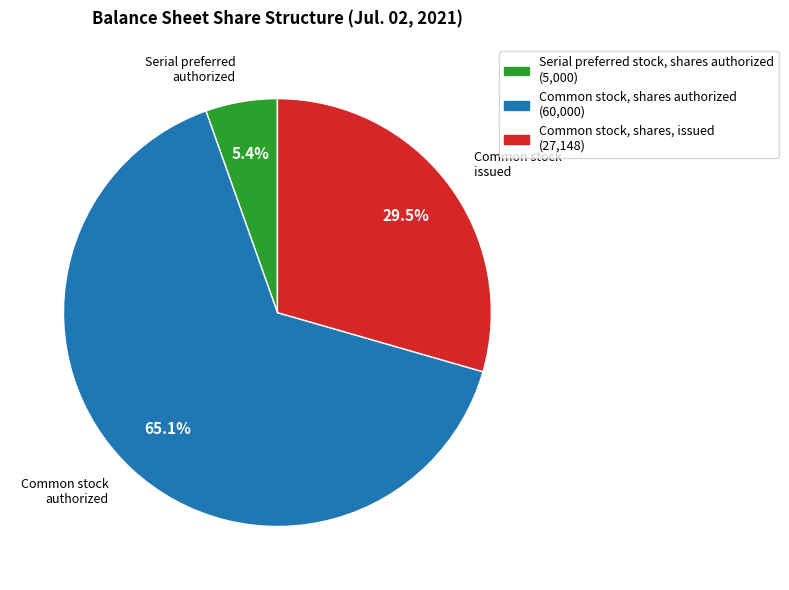

Does any single category account for the majority?

Yes